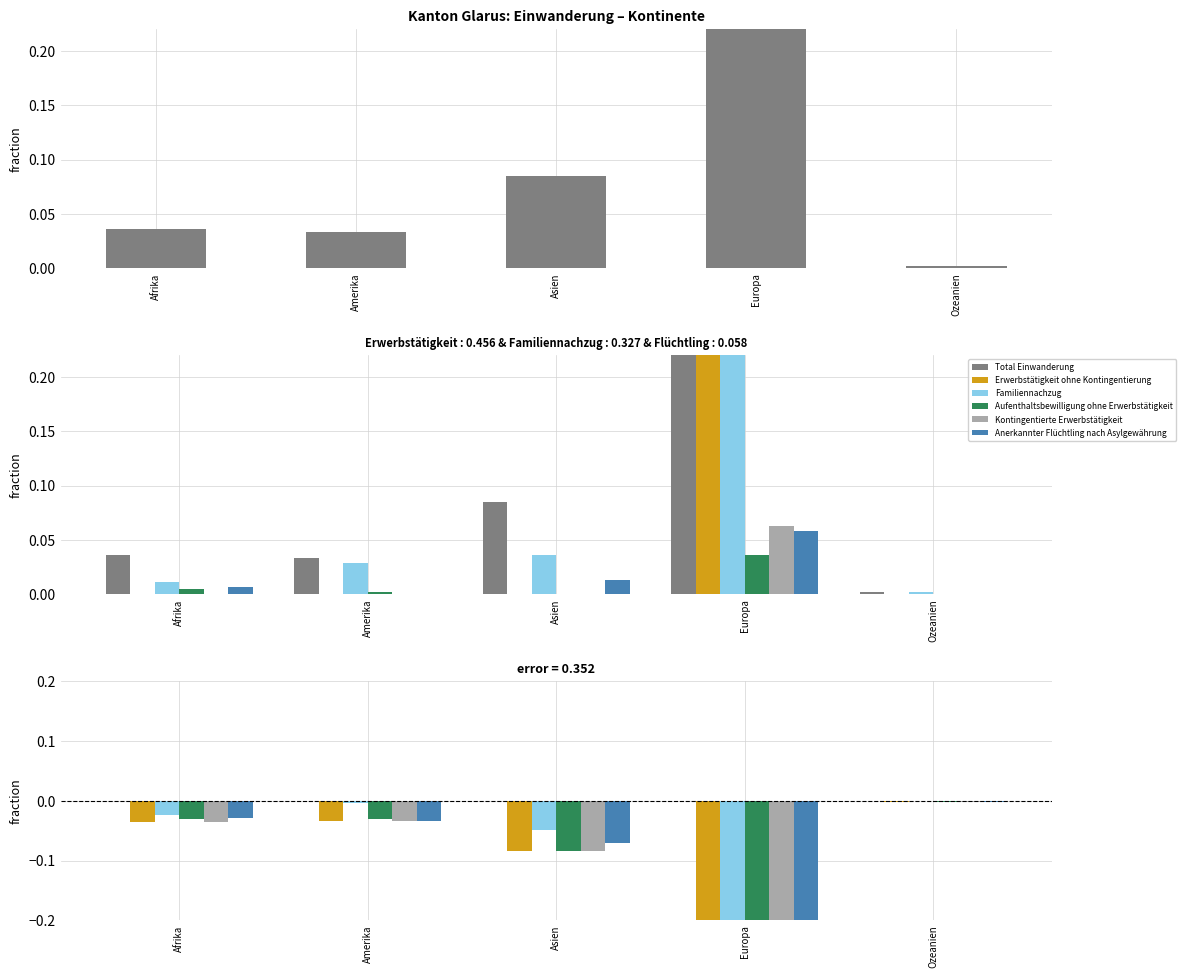

What position from the left is Europa?

4